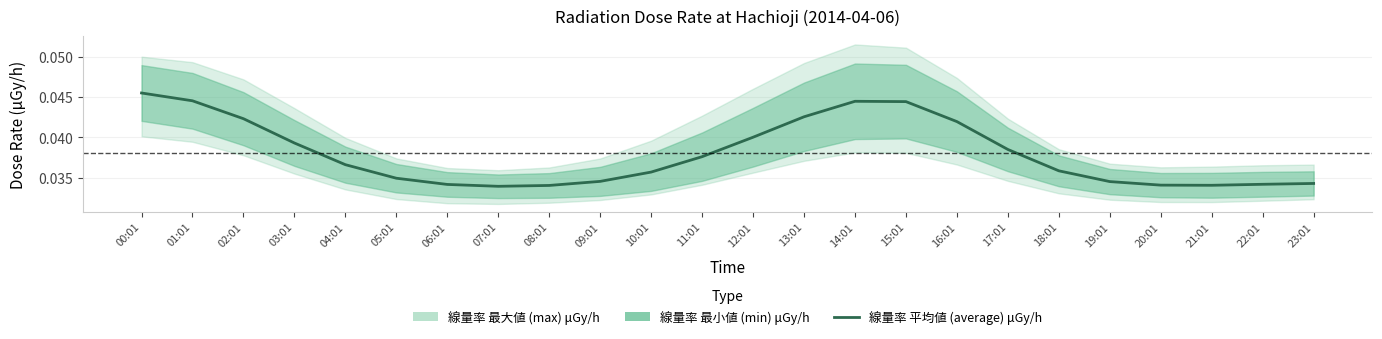

List the labels in order of value, largest first.

00:01, 01:01, 14:01, 15:01, 13:01, 02:01, 16:01, 12:01, 03:01, 17:01, 11:01, 04:01, 18:01, 10:01, 05:01, 09:01, 19:01, 23:01, 22:01, 06:01, 20:01, 21:01, 08:01, 07:01